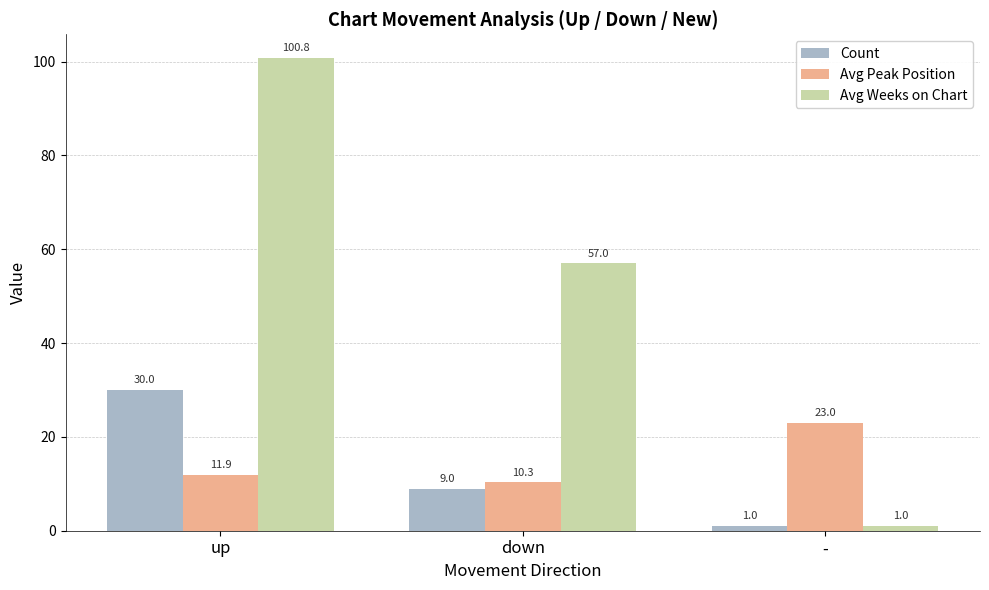

At which label is Avg Weeks on Chart closest to 50?

down